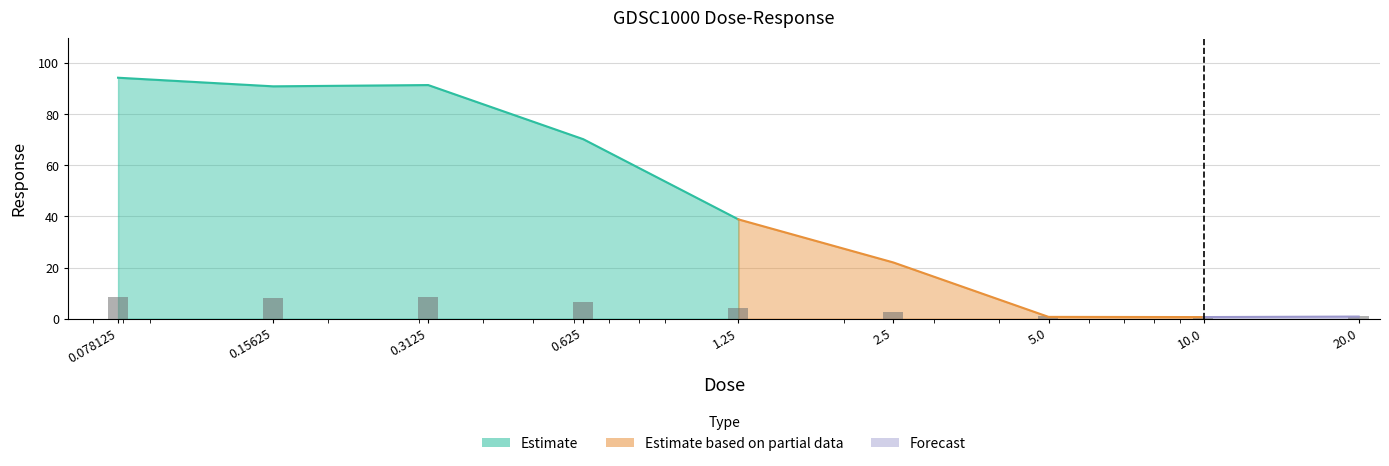

Reading right to left, transcribe all the data shown in this chart.

20.0=1.1	10.0=1.0	5.0=1.1	2.5=2.8	1.25=4.1	0.625=6.6	0.3125=8.3	0.15625=8.3	0.078125=8.5